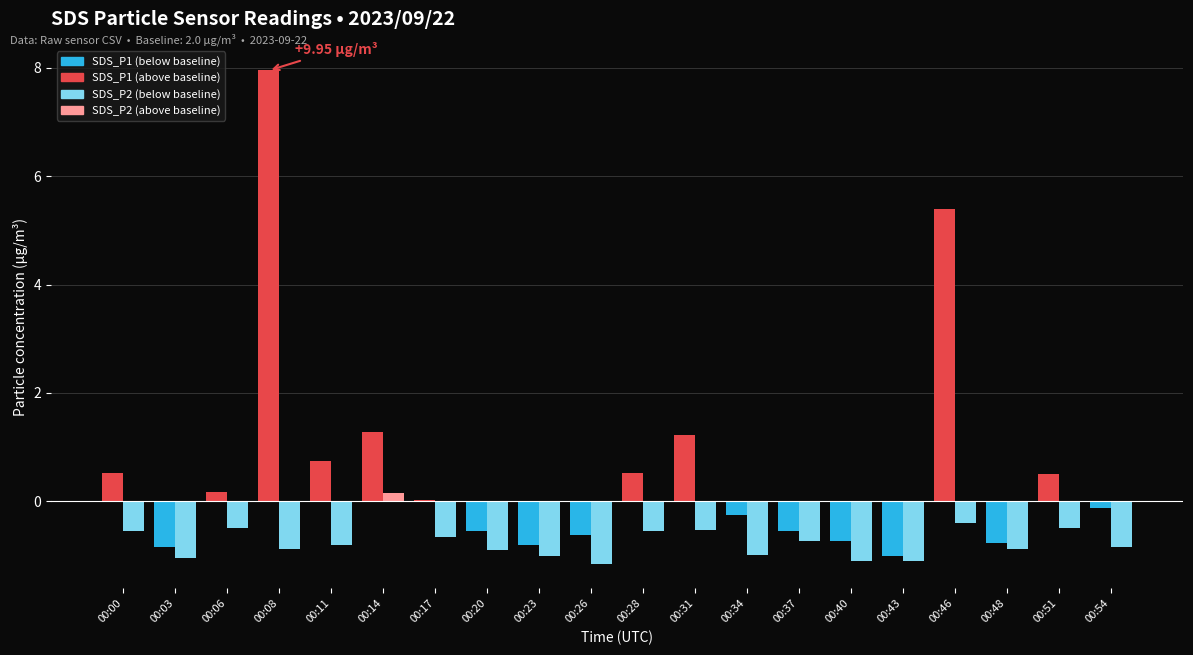

Reading left to right, list all the values displayed in this chart.

SDS_P1: 2.5	1.1	2.2	9.9	2.8	3.3	2.0	1.4	1.2	1.4	2.5	3.2	1.8	1.4	1.3	1.0	7.4	1.2	2.5	1.9
SDS_P2: 1.4	0.9	1.5	1.1	1.2	2.1	1.4	1.1	1.0	0.8	1.4	1.5	1.0	1.3	0.9	0.9	1.6	1.1	1.5	1.1